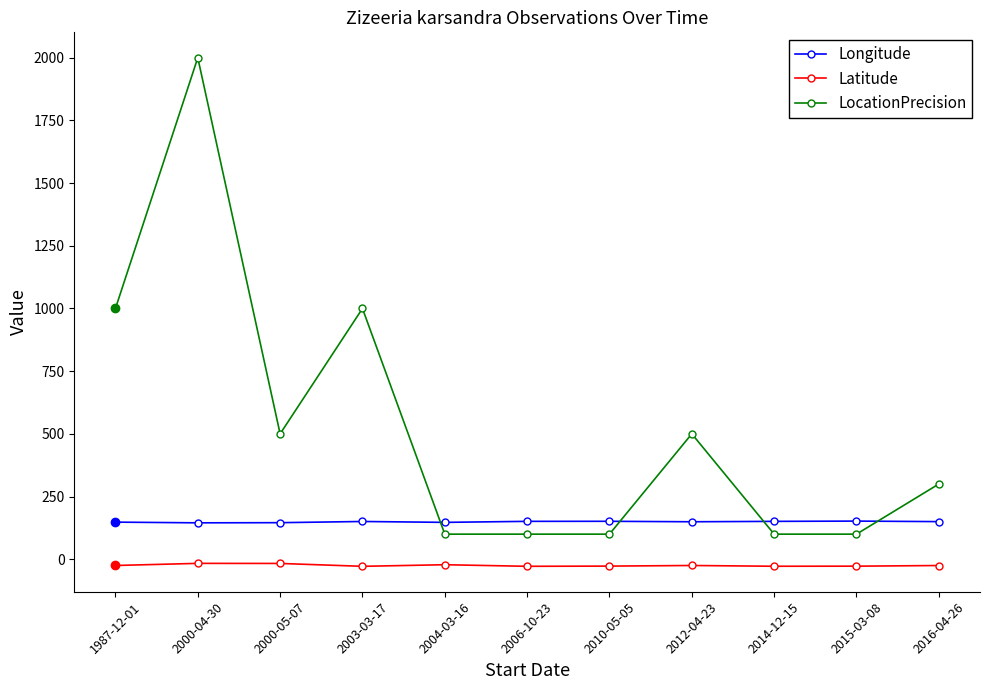

True or false: Longitude and LocationPrecision cross at least once.

True